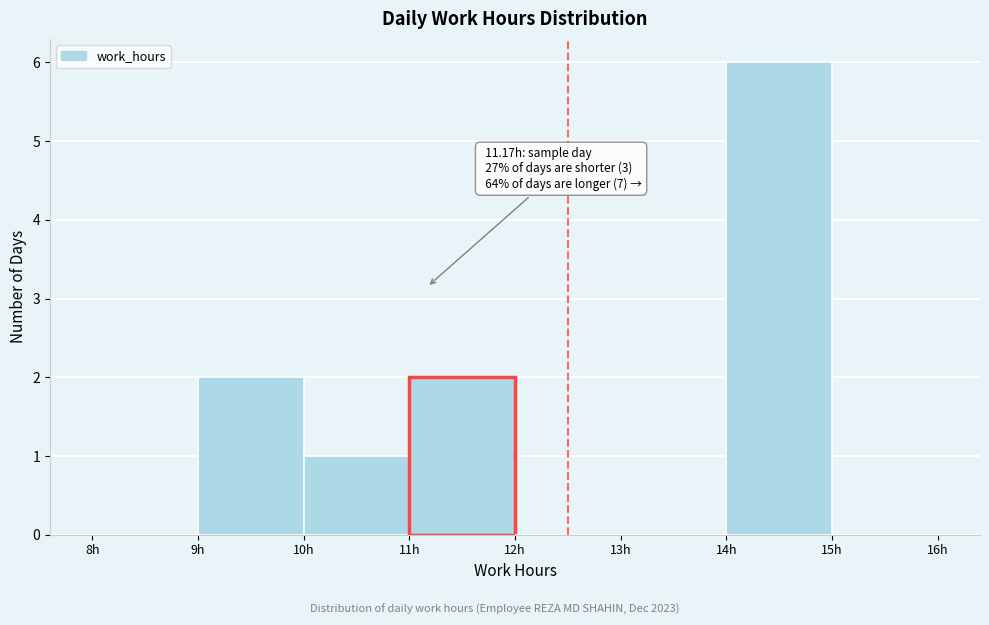

Over which range of the x-axis is the bar tallest?

14 to 15